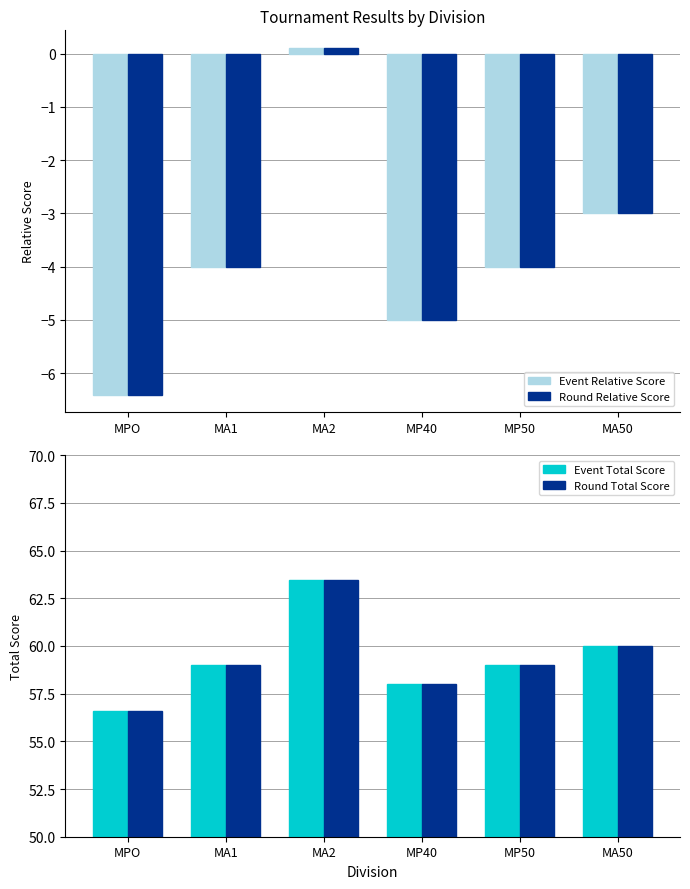

Count the number of categories in the chart.

6